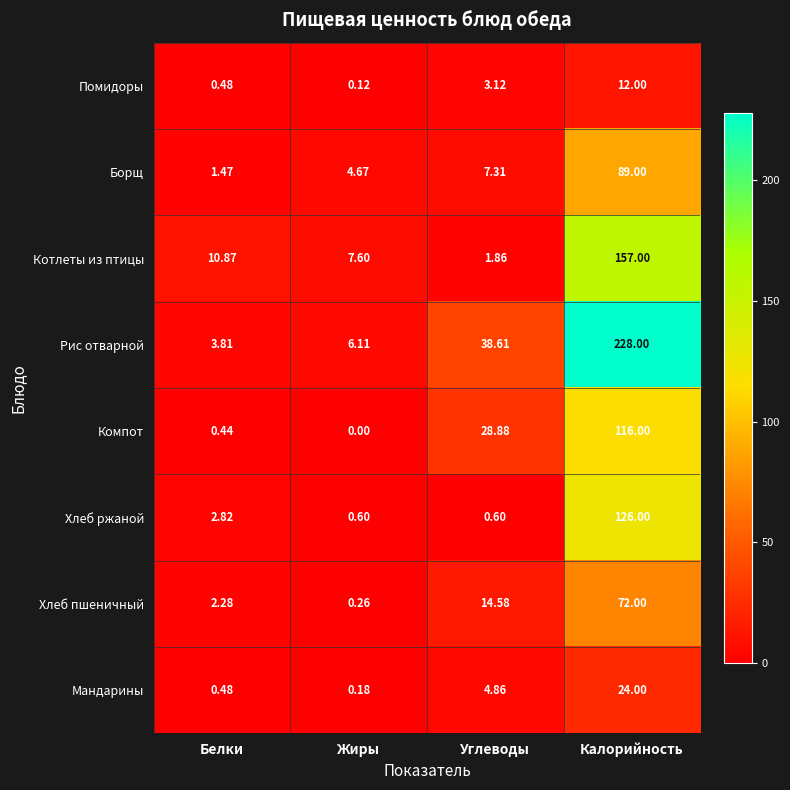

List the series in order of their peak value, highest first.

Рис отварной, Котлеты из птицы, Хлеб ржаной, Компот, Борщ, Хлеб пшеничный, Мандарины, Помидоры